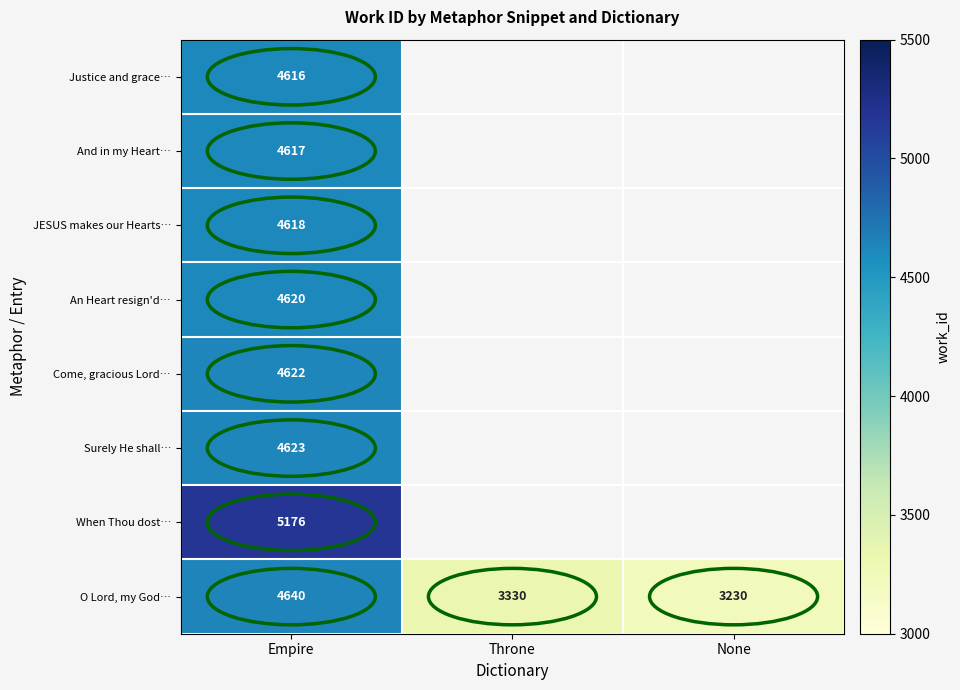

What is the total value across all series at Empire?

37532